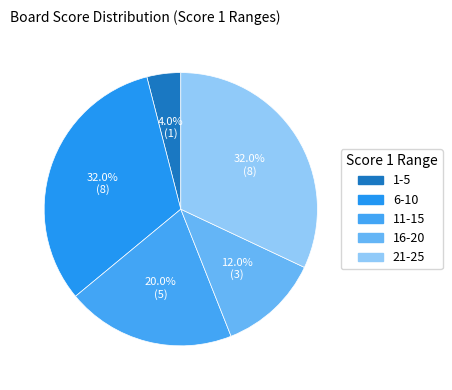

Is there any slice that represents more than half of the pie?

No